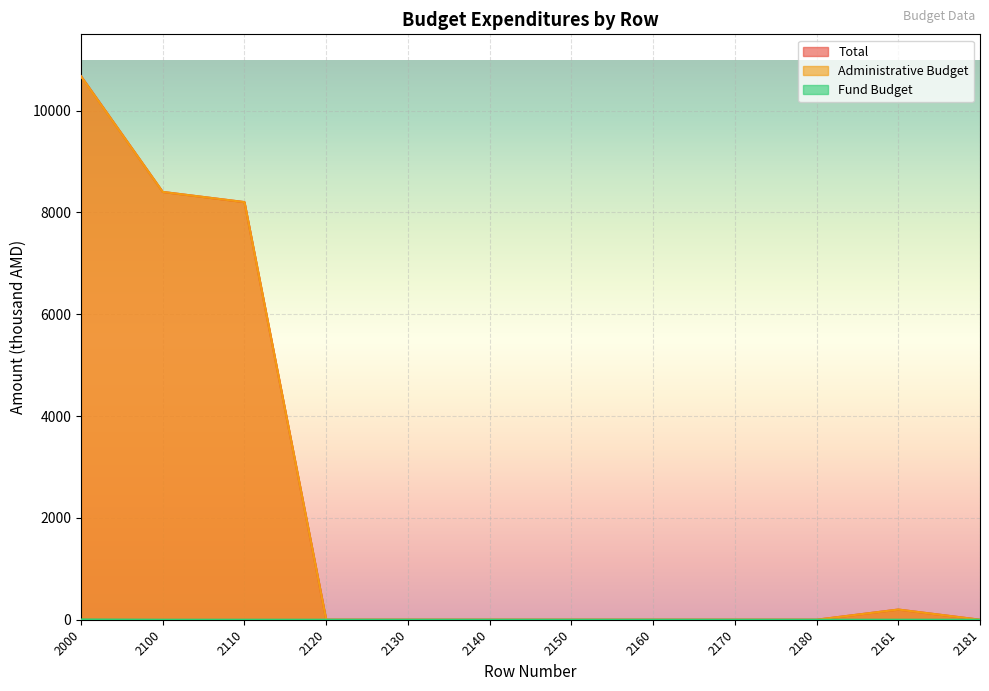

Count the number of data series in this chart.

3